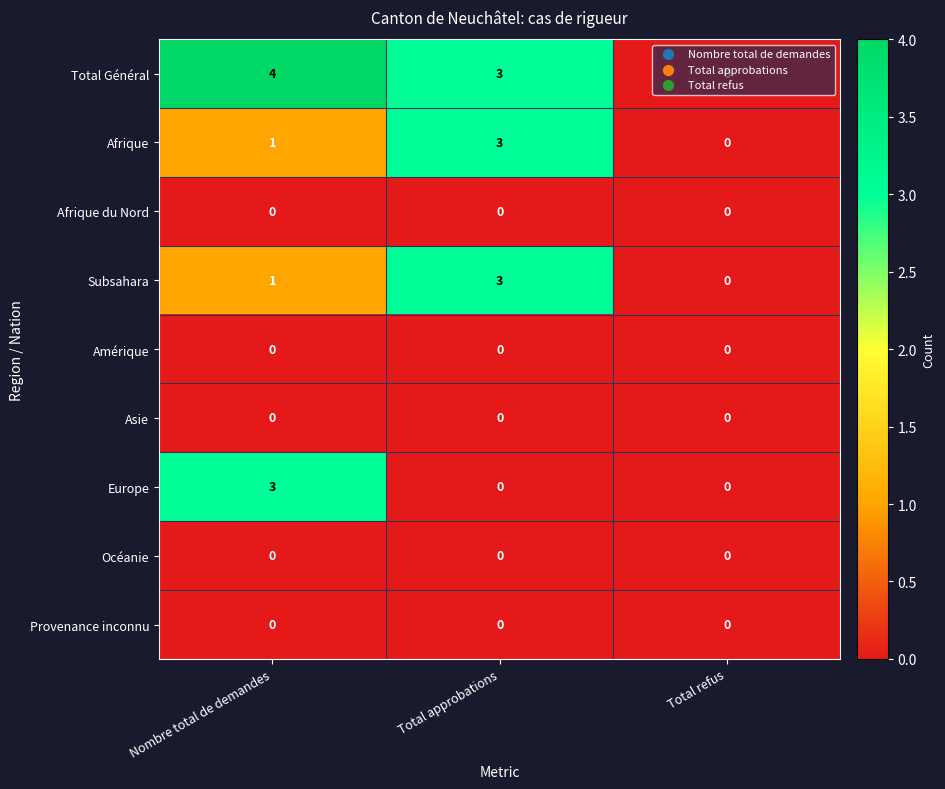

Between Nombre total de demandes and Total refus, which series saw the biggest shift?

Total Général